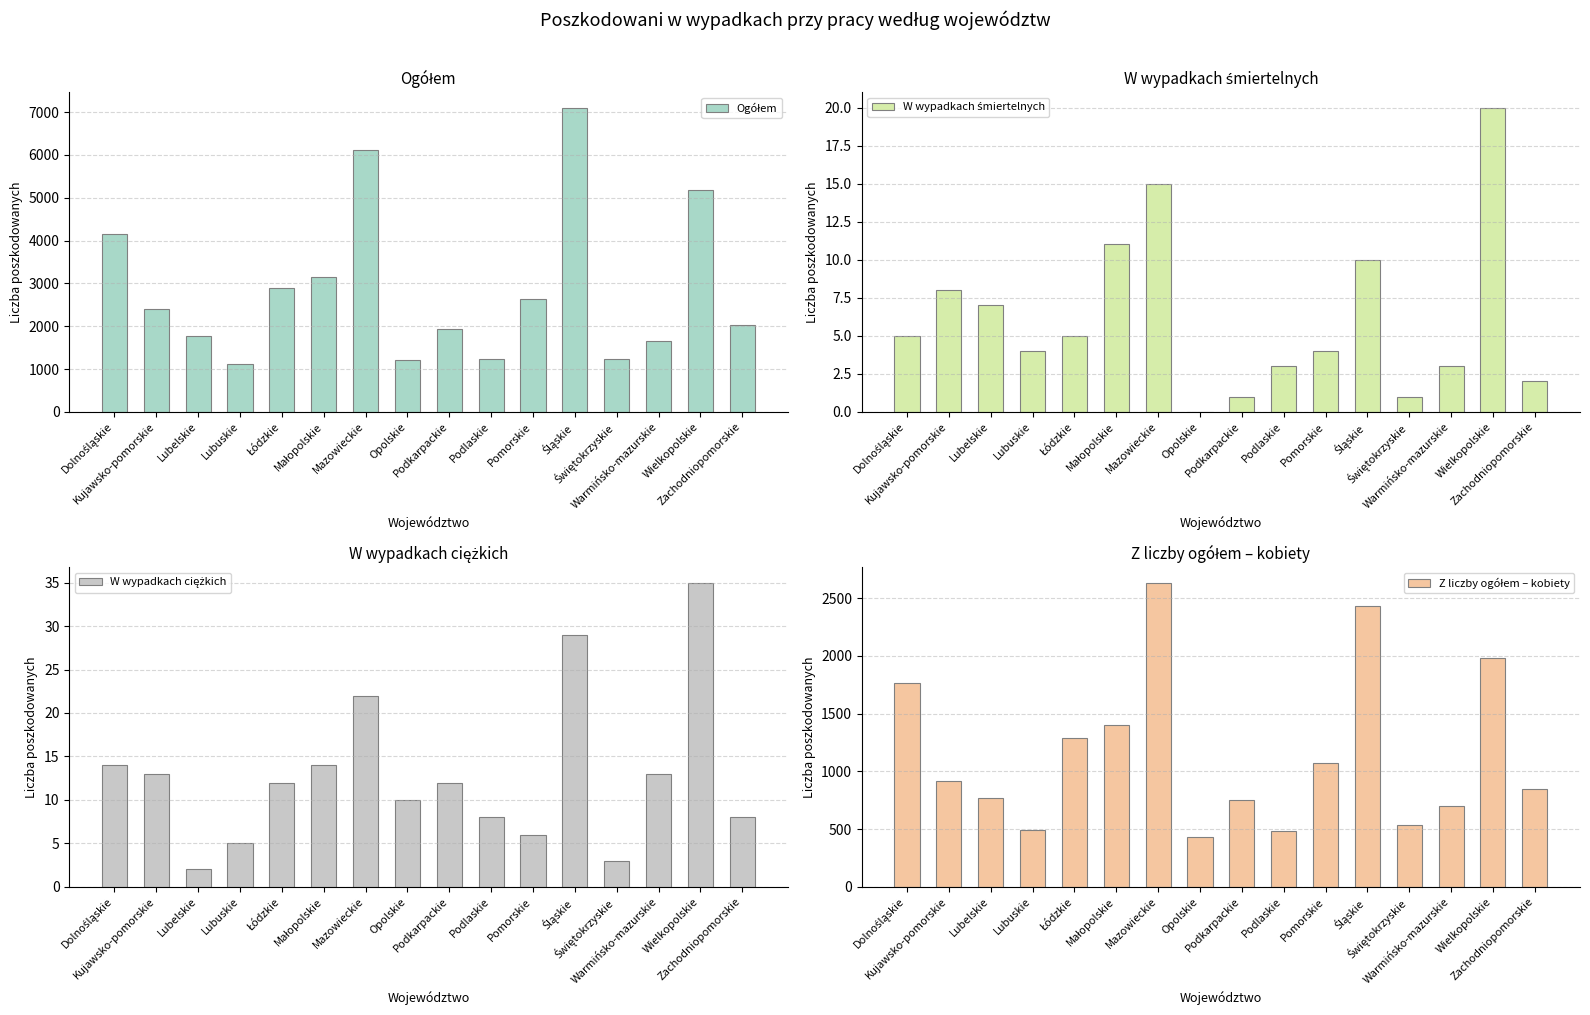

What are all the series names shown in the legend?

Ogółem, W wypadkach śmiertelnych, W wypadkach ciężkich, Z liczby ogółem – kobiety